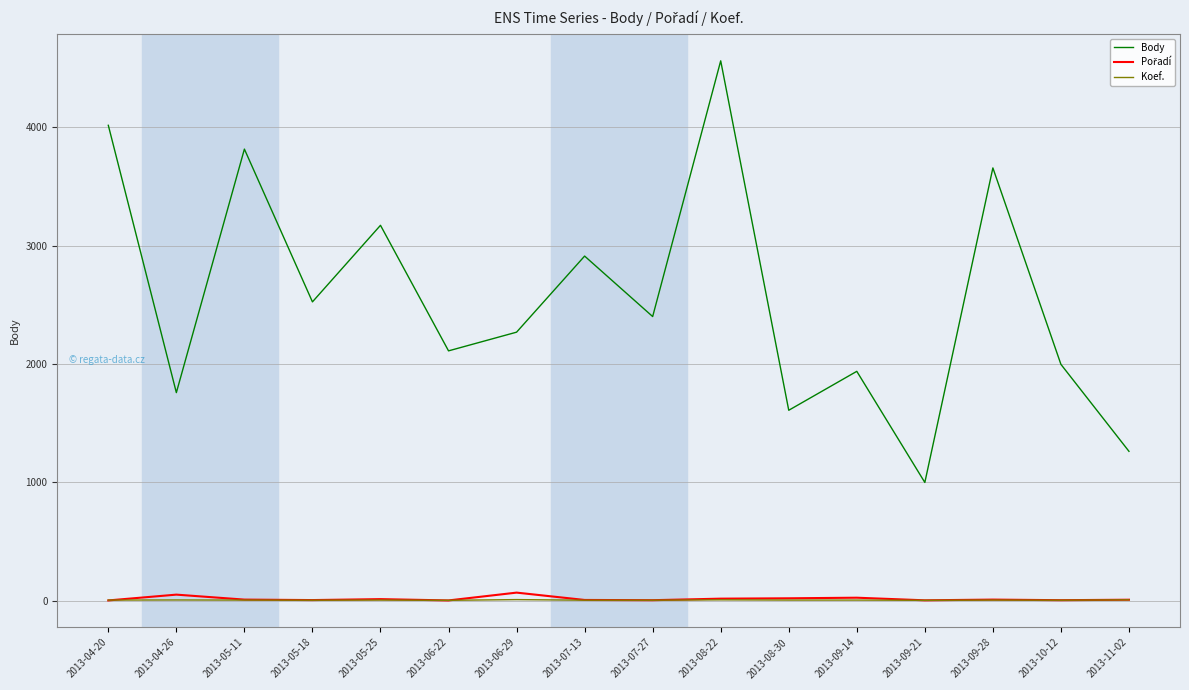

True or false: Koef. and Body intersect in this chart.

False